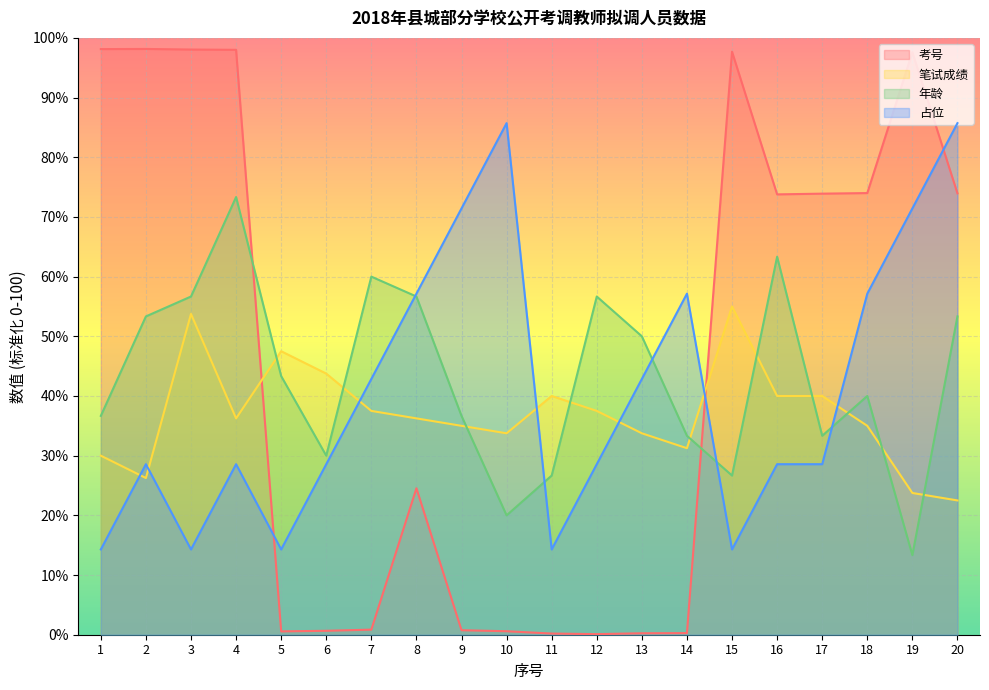

Which series changed the most between 16 and 19?

年龄